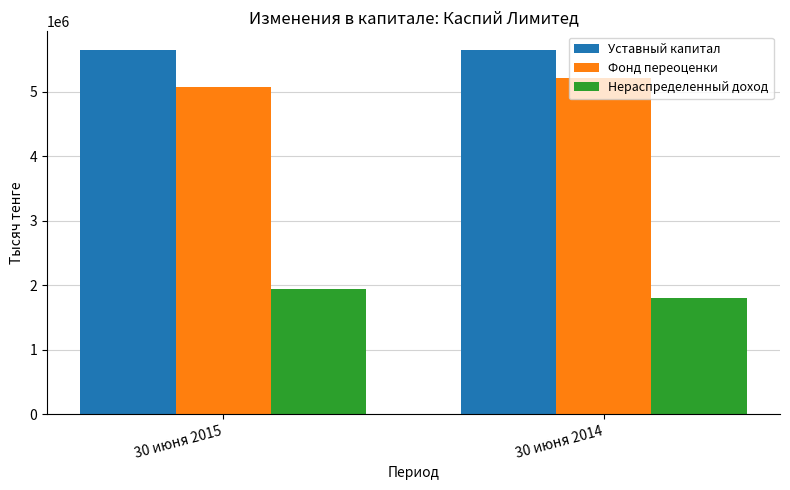

What is the average value of the Нераспределенный доход series?

1866634